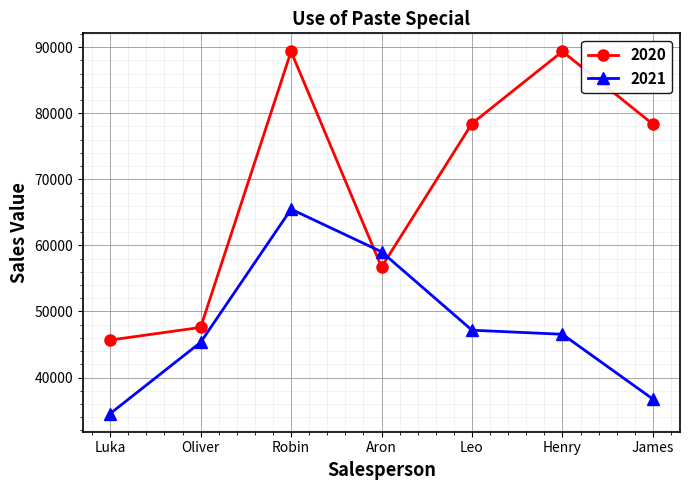

What is the average value of the 2021 series?

47834